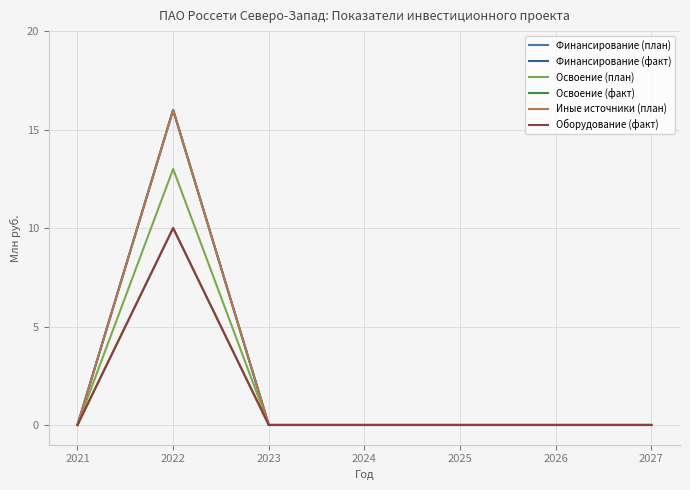

Where is the first local maximum for Финансирование (факт)?

2022